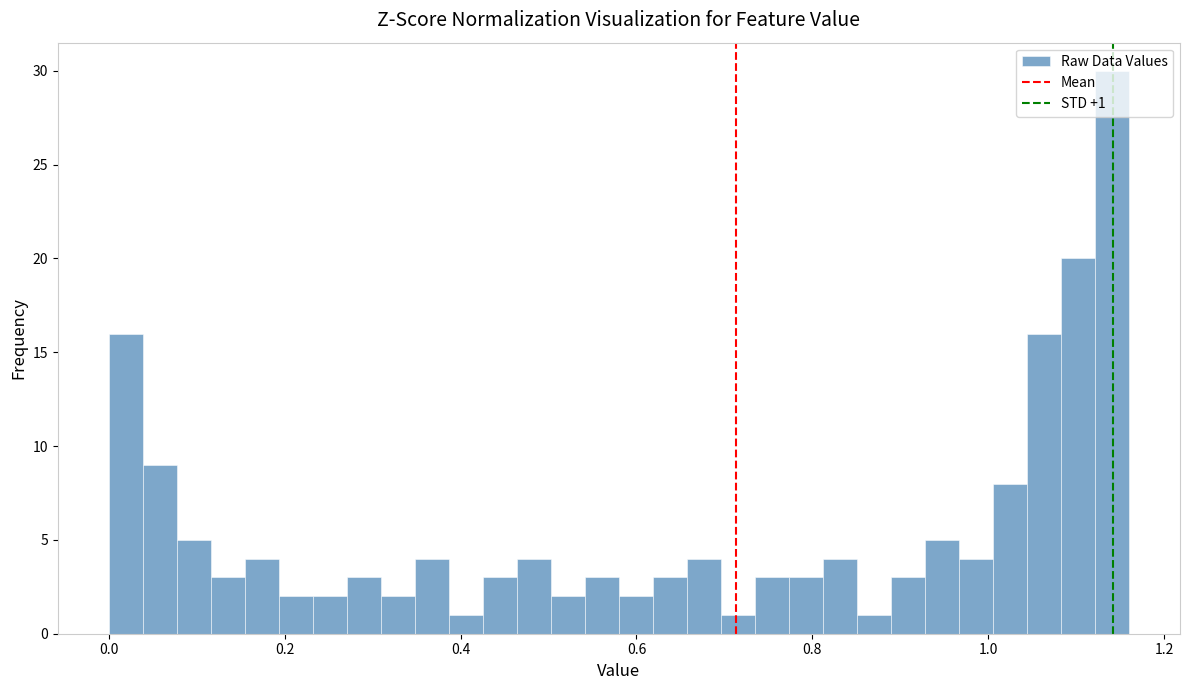

Around what value on the x-axis is the tallest bar? Give the approximate position of its centre, as read against the axis.

1.14